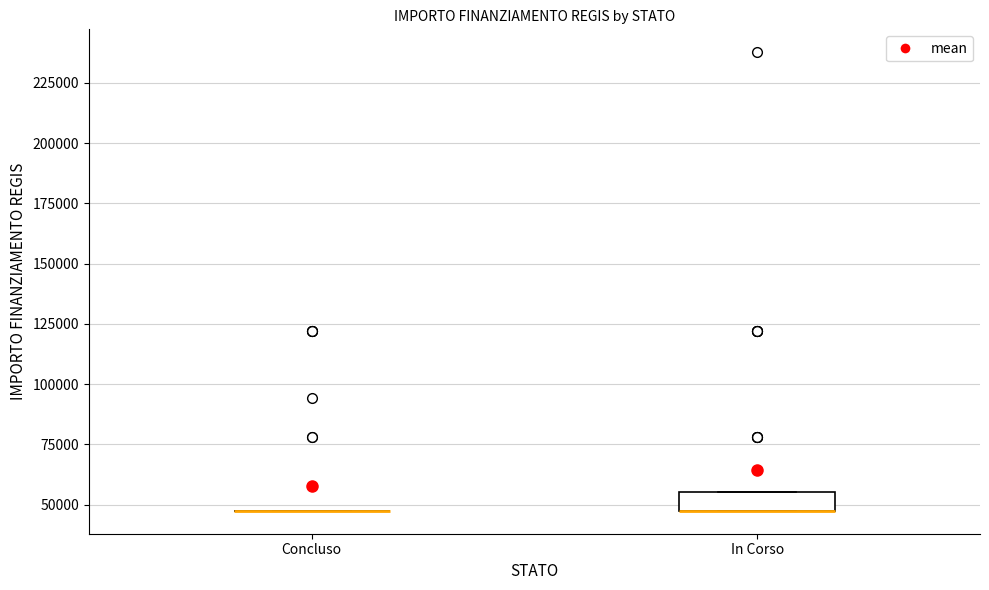

Which box is the tallest, from its lower edge to its upper edge?

In Corso